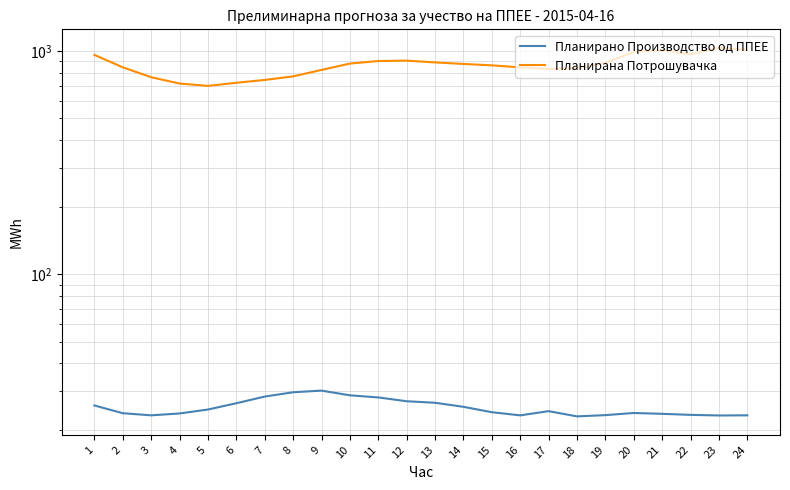

Where does the Планирана Потрошувачка series first go above 876?

1